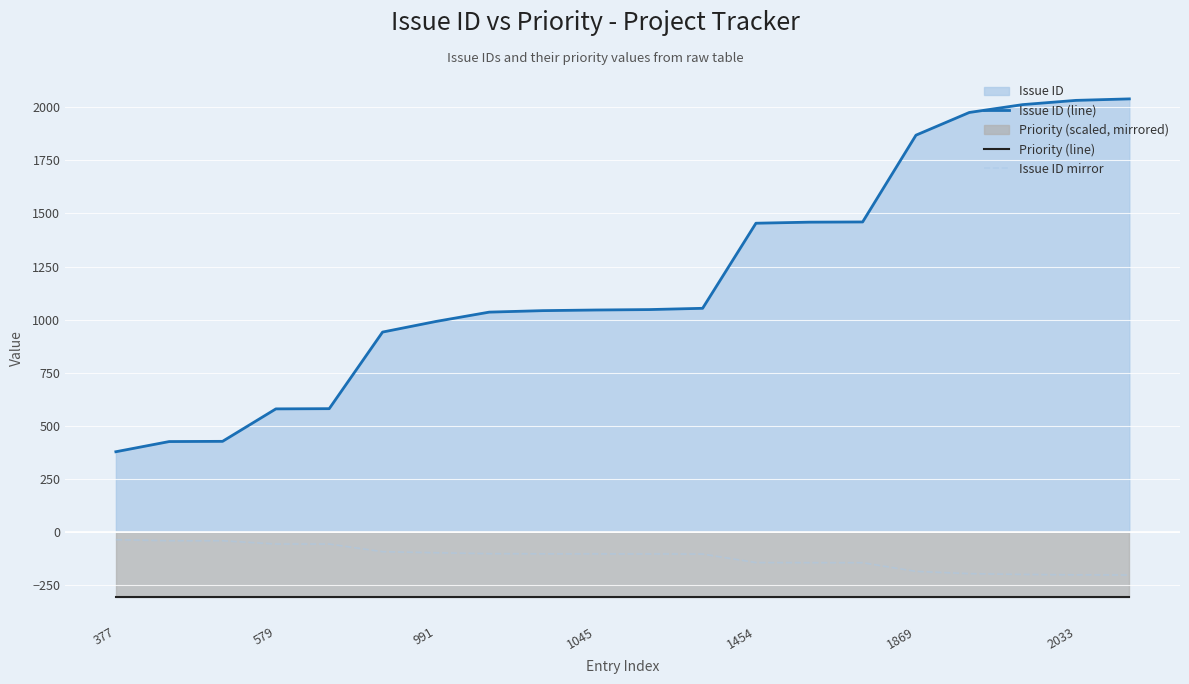

What is the sum of all Priority (line) values?

-6120.0